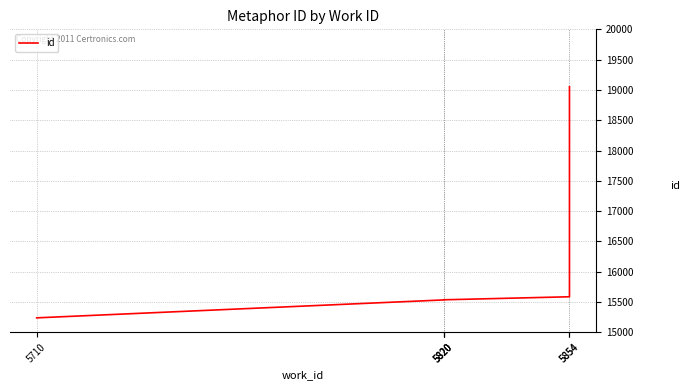

What is the difference between the second highest and minimum values?

348